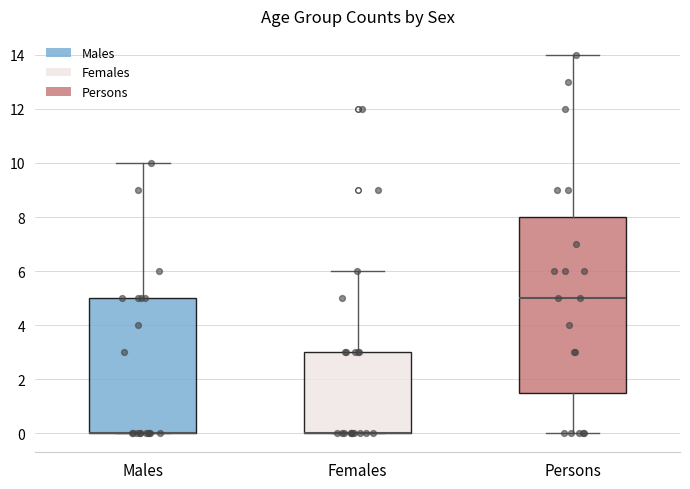

Where is the upper edge of the box for Males on the y-axis? The values are not printed on the chart, so give them approximately, as read against the axis.

5.0